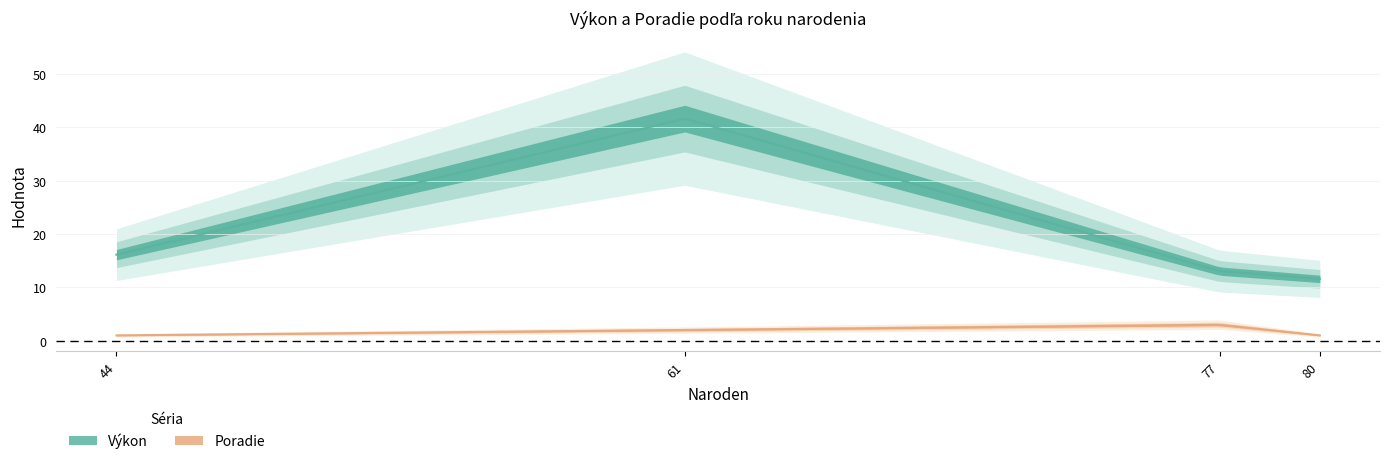

Is the value of Poradie at Belianský Milan (44) greater than the value of Výkon at Belianský Milan (44)?

No